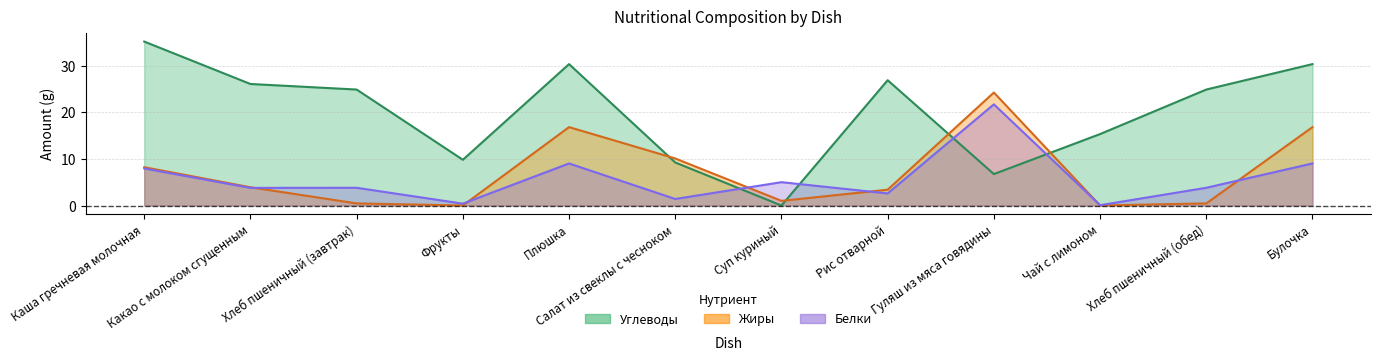

Which series has the largest range (max minus min)?

Углеводы